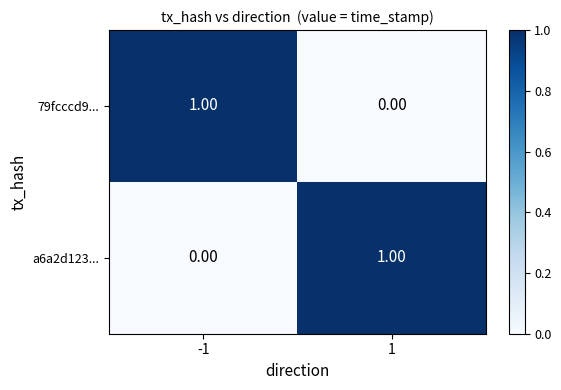

Rank the categories by a6a2d123... value from lowest to highest.

-1, 1